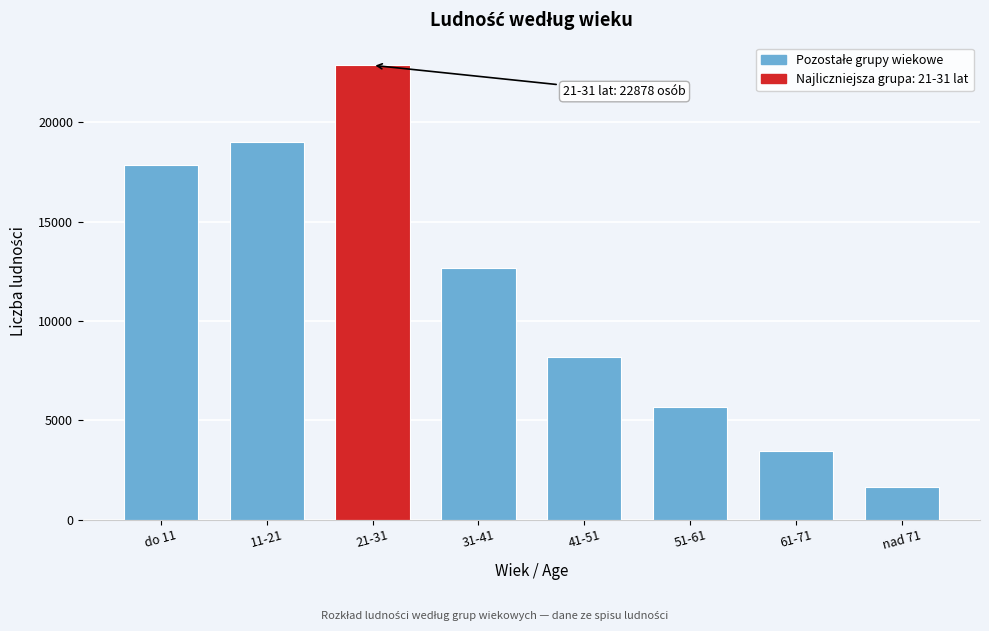

Reading left to right, transcribe all the data shown in this chart.

17834	18997	22878	12649	8205	5642	3469	1649